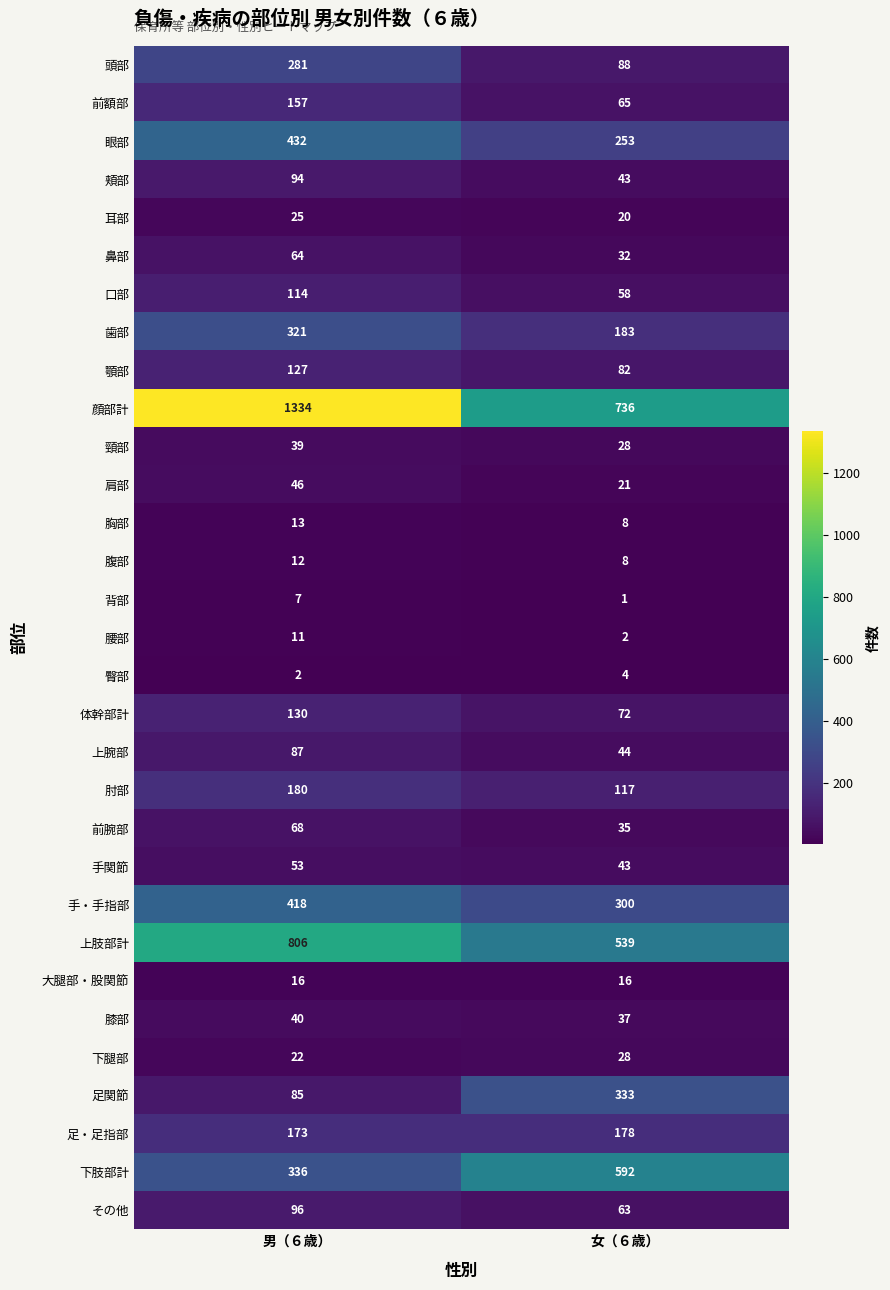

What value does the 頭部 series have at 女（６歳）?

88